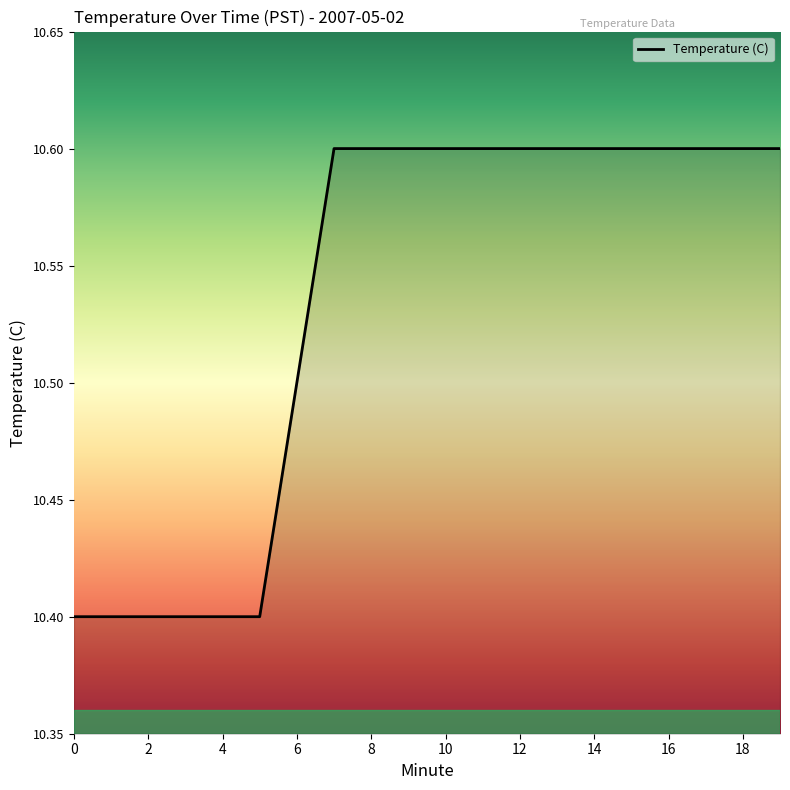

Count the number of categories in the chart.

20